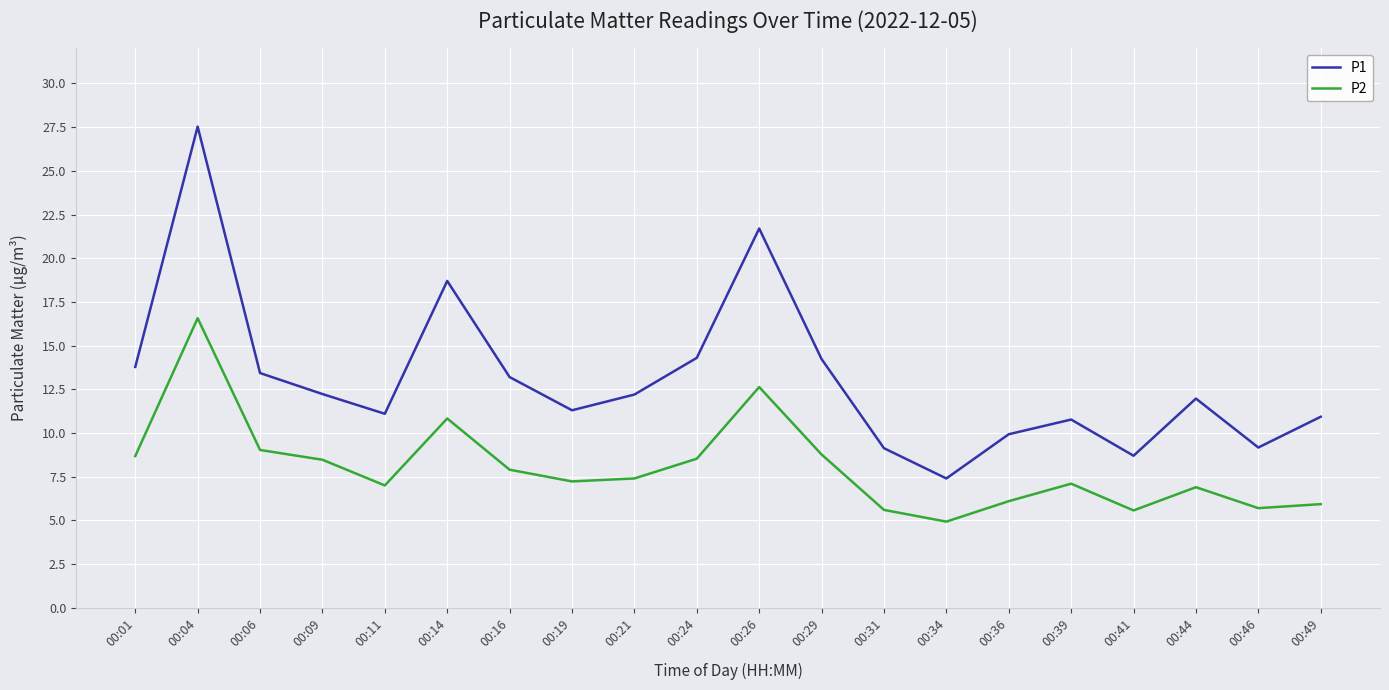

What is the greatest value displayed?

27.5